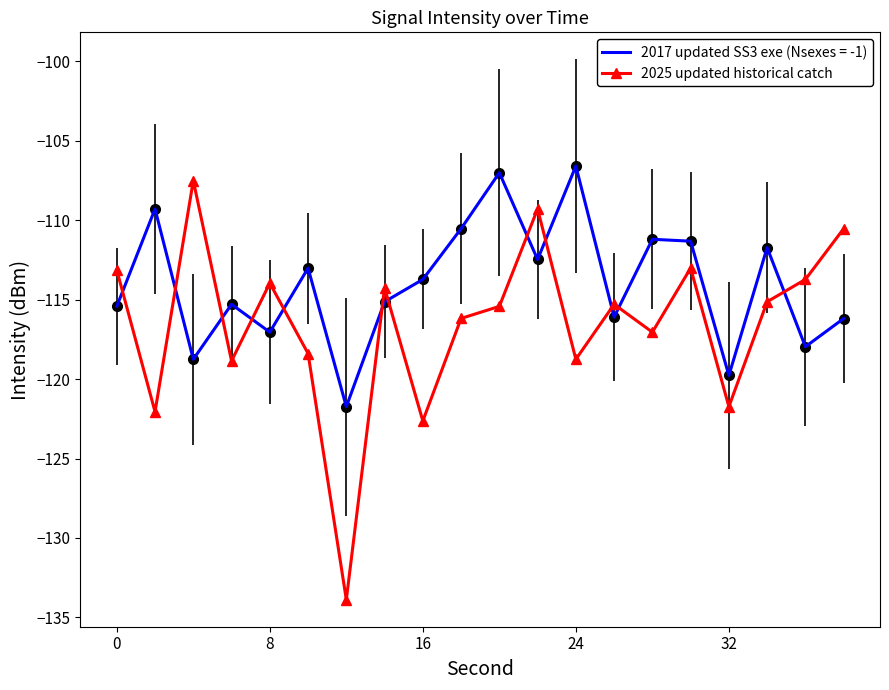

Which series has the largest total across all categories?

2017 updated SS3 exe (Nsexes = -1)